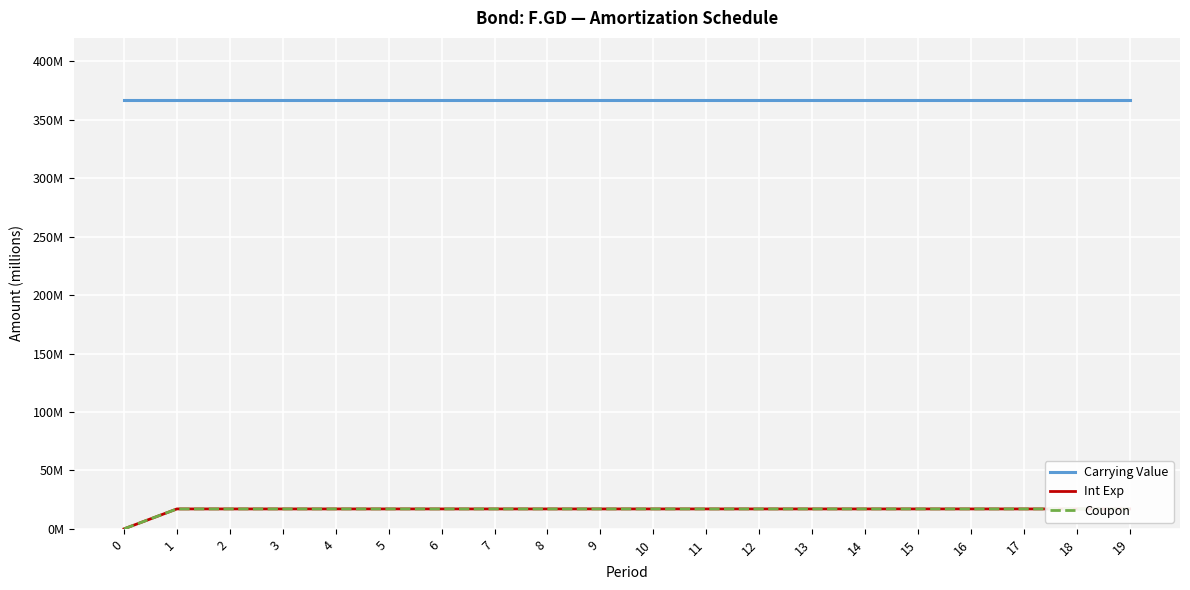

Reading right to left, list all the values displayed in this chart.

Carrying Value: 366.5	366.5	366.5	366.5	366.5	366.5	366.5	366.5	366.5	366.5	366.5	366.5	366.5	366.5	366.5	366.5	366.5	366.5	366.5	366.5
Int Exp: 17.0	17.0	17.0	17.0	17.0	17.0	17.0	17.0	17.0	17.0	17.0	17.0	17.0	17.0	17.0	17.0	17.0	17.0	17.0	0.0
Coupon: 17.0	17.0	17.0	17.0	17.0	17.0	17.0	17.0	17.0	17.0	17.0	17.0	17.0	17.0	17.0	17.0	17.0	17.0	17.0	0.0